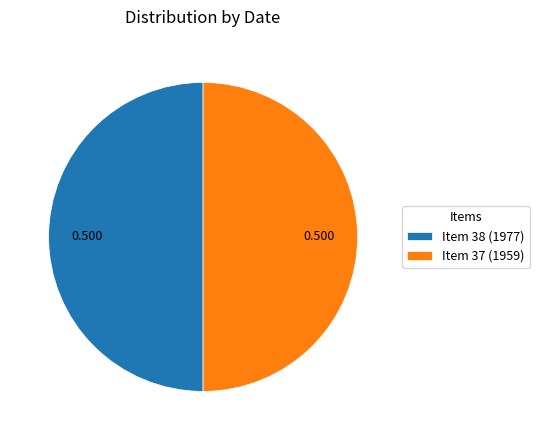

The Item 38 (1977) slice represents 50% of the pie. True or false?

True